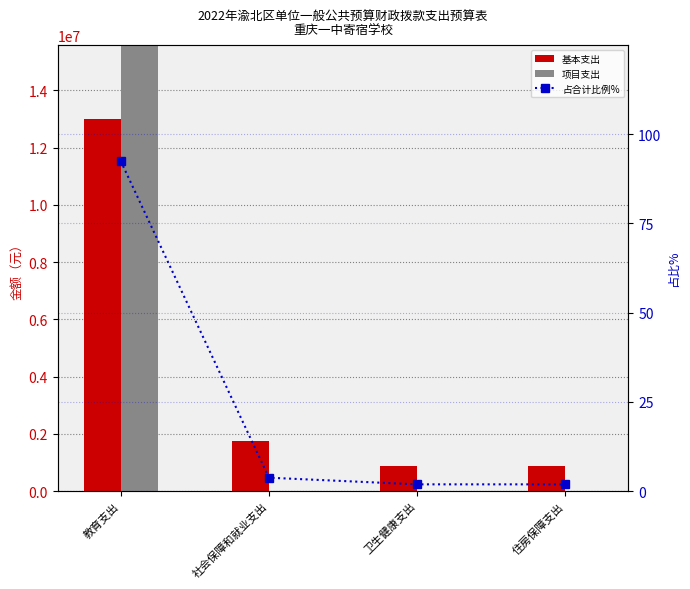

Rank the categories by 基本支出 value from lowest to highest.

住房保障支出, 卫生健康支出, 社会保障和就业支出, 教育支出